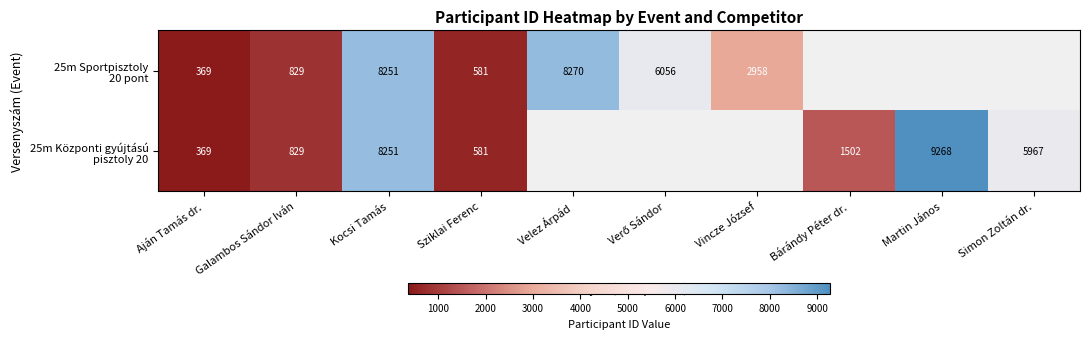

The value of 25m Központi gyújtású pisztoly 20 at Aján Tamás dr. is 369.0. True or false?

True